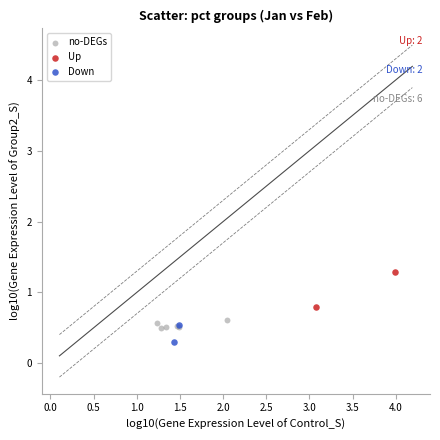

Which series contains the highest Y value?

Up